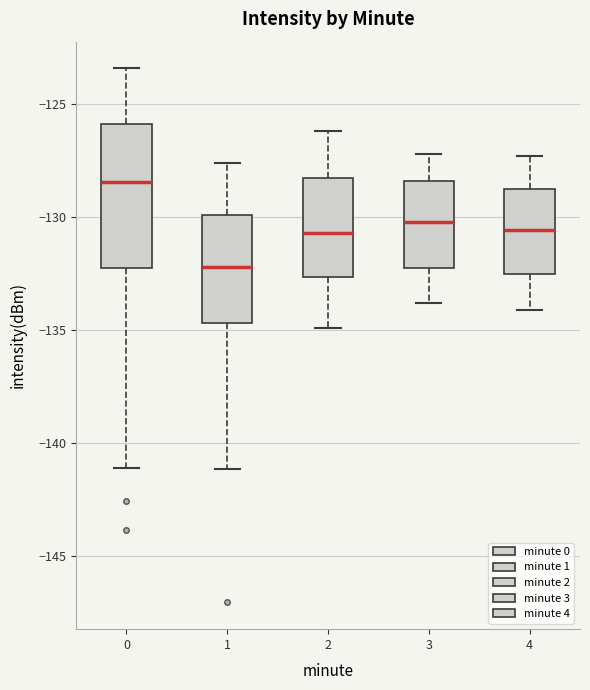

Which box is the tallest, from its lower edge to its upper edge?

0